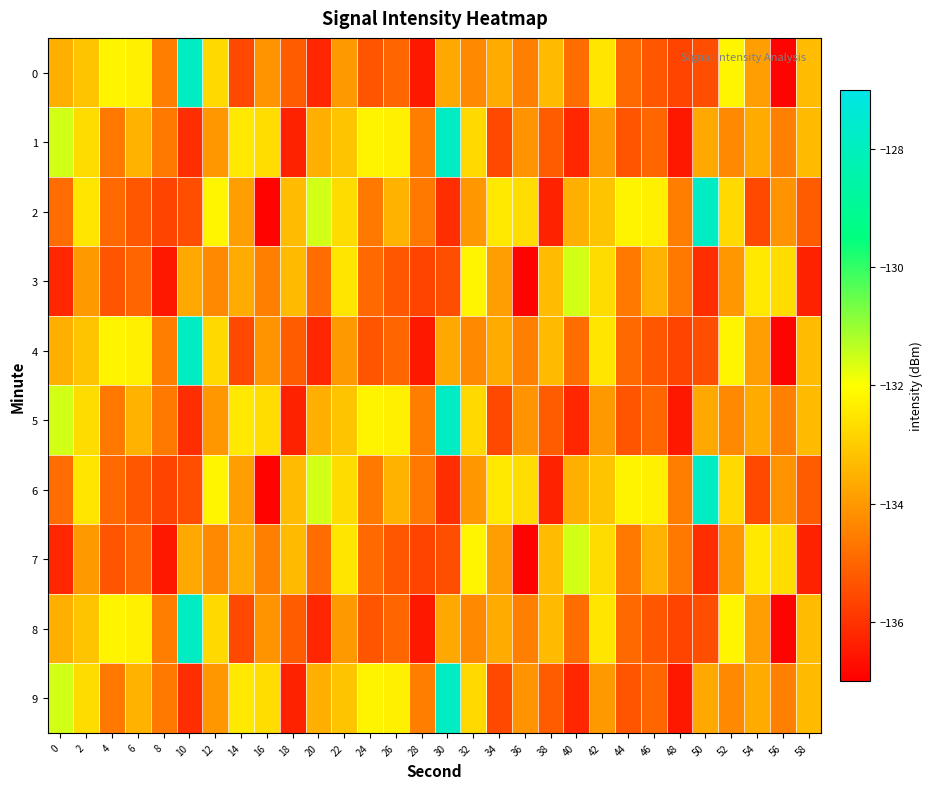

At how many categories does at least one series exceed -133?

24